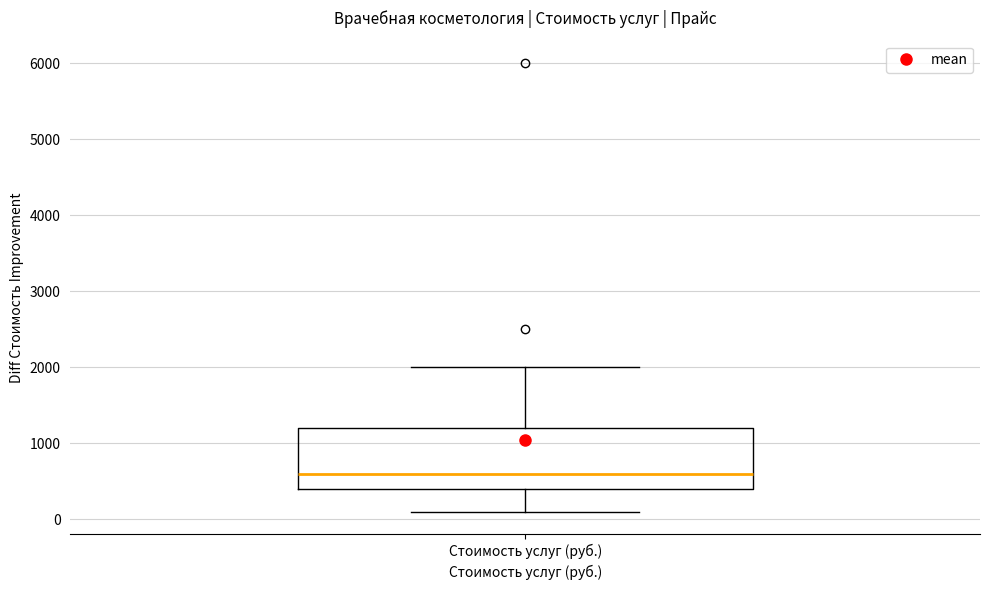

Transcribe this box plot: give where the median line is, the range the box spans, and where the two whiskers end, as read against the y-axis. The values are not printed on the chart, so give them approximately, as read against the axis.

median 600, box 400 to 1200, whiskers 100 to 2000